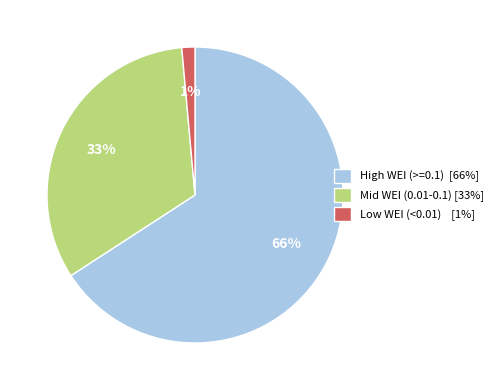

Rank the categories by value from lowest to highest.

Low WEI (<0.01) [1%], Mid WEI (0.01-0.1) [33%], High WEI (>=0.1) [66%]